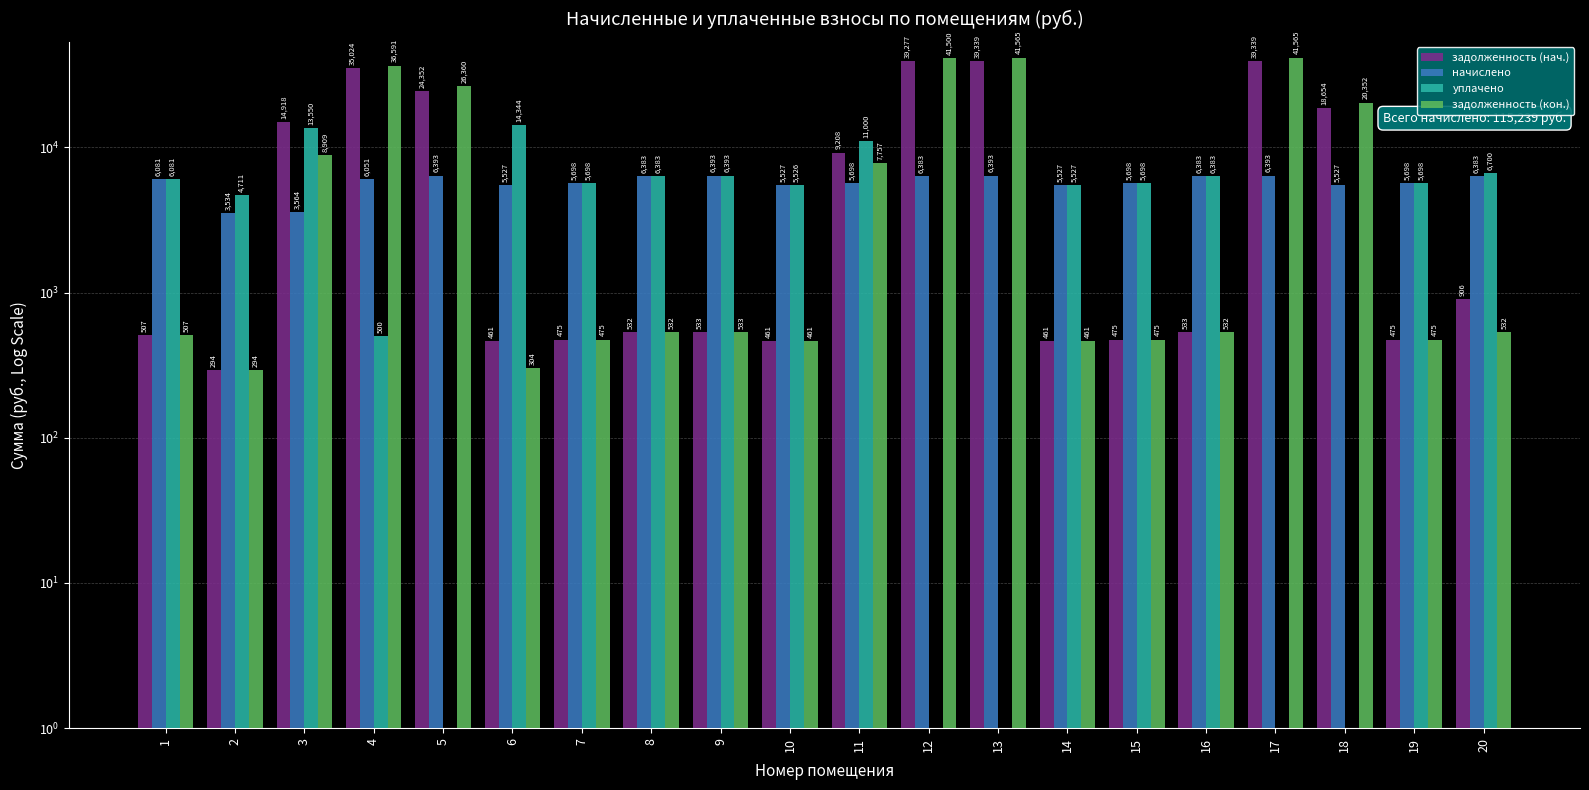

How many values in the уплачено series exceed 5698?

11